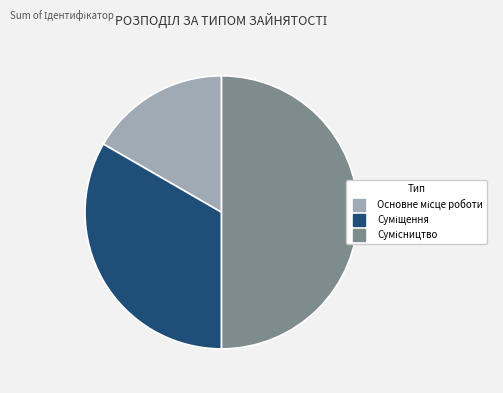

Does any single category account for the majority?

No